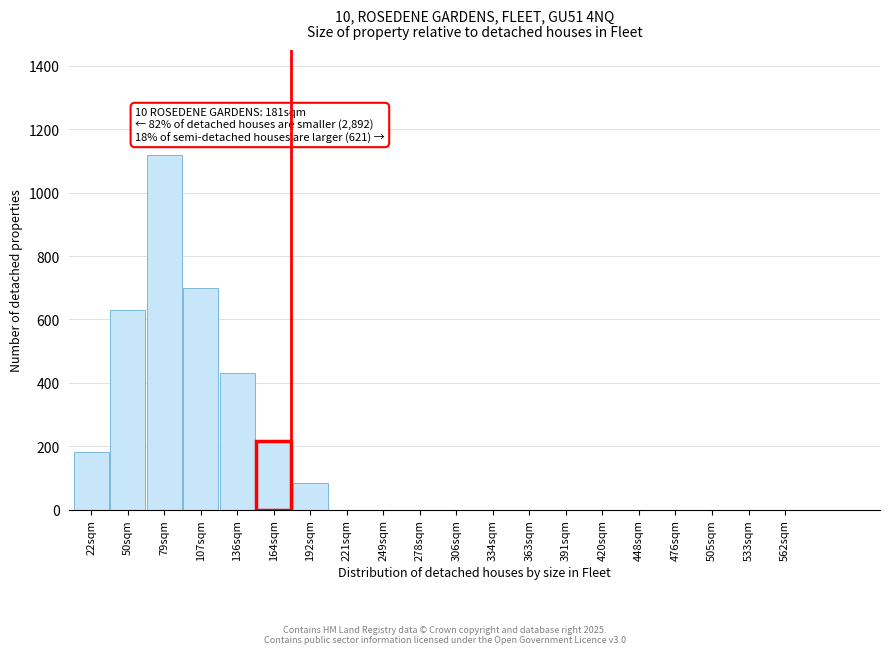

Reading left to right, transcribe all the data shown in this chart.

22sqm=181	50sqm=630	79sqm=1120	107sqm=700	136sqm=430	164sqm=215	192sqm=85	221sqm=0	249sqm=0	278sqm=0	306sqm=0	334sqm=0	363sqm=0	391sqm=0	420sqm=0	448sqm=0	476sqm=0	505sqm=0	533sqm=0	562sqm=0